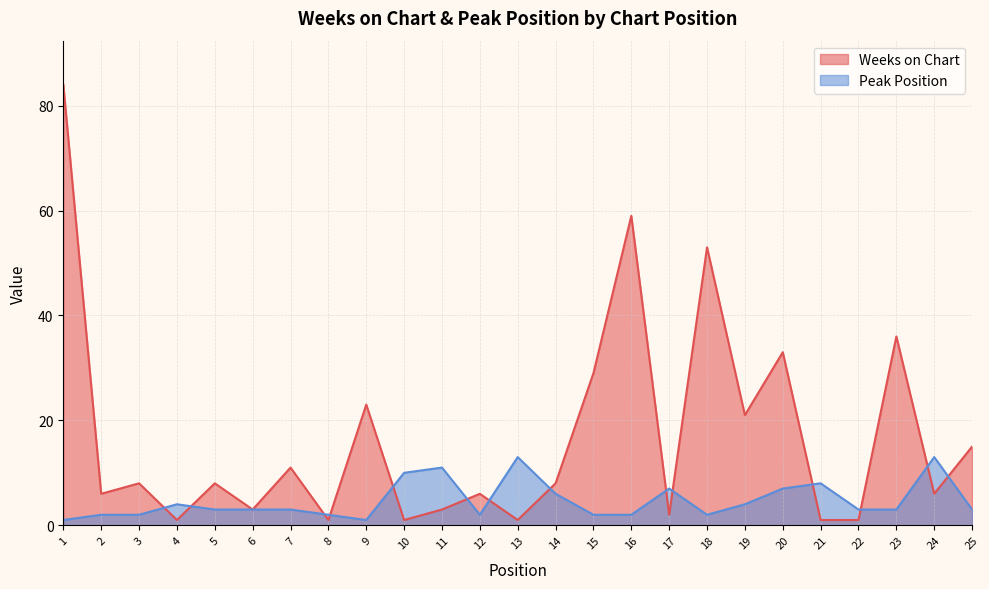

At which category does the chart reach its minimum across all series?

4